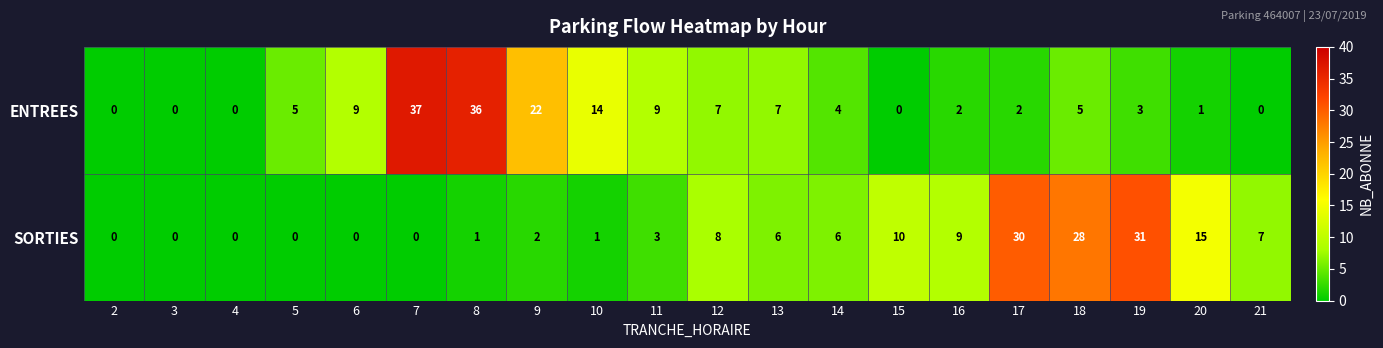

Which series has the largest total across all categories?

ENTREES